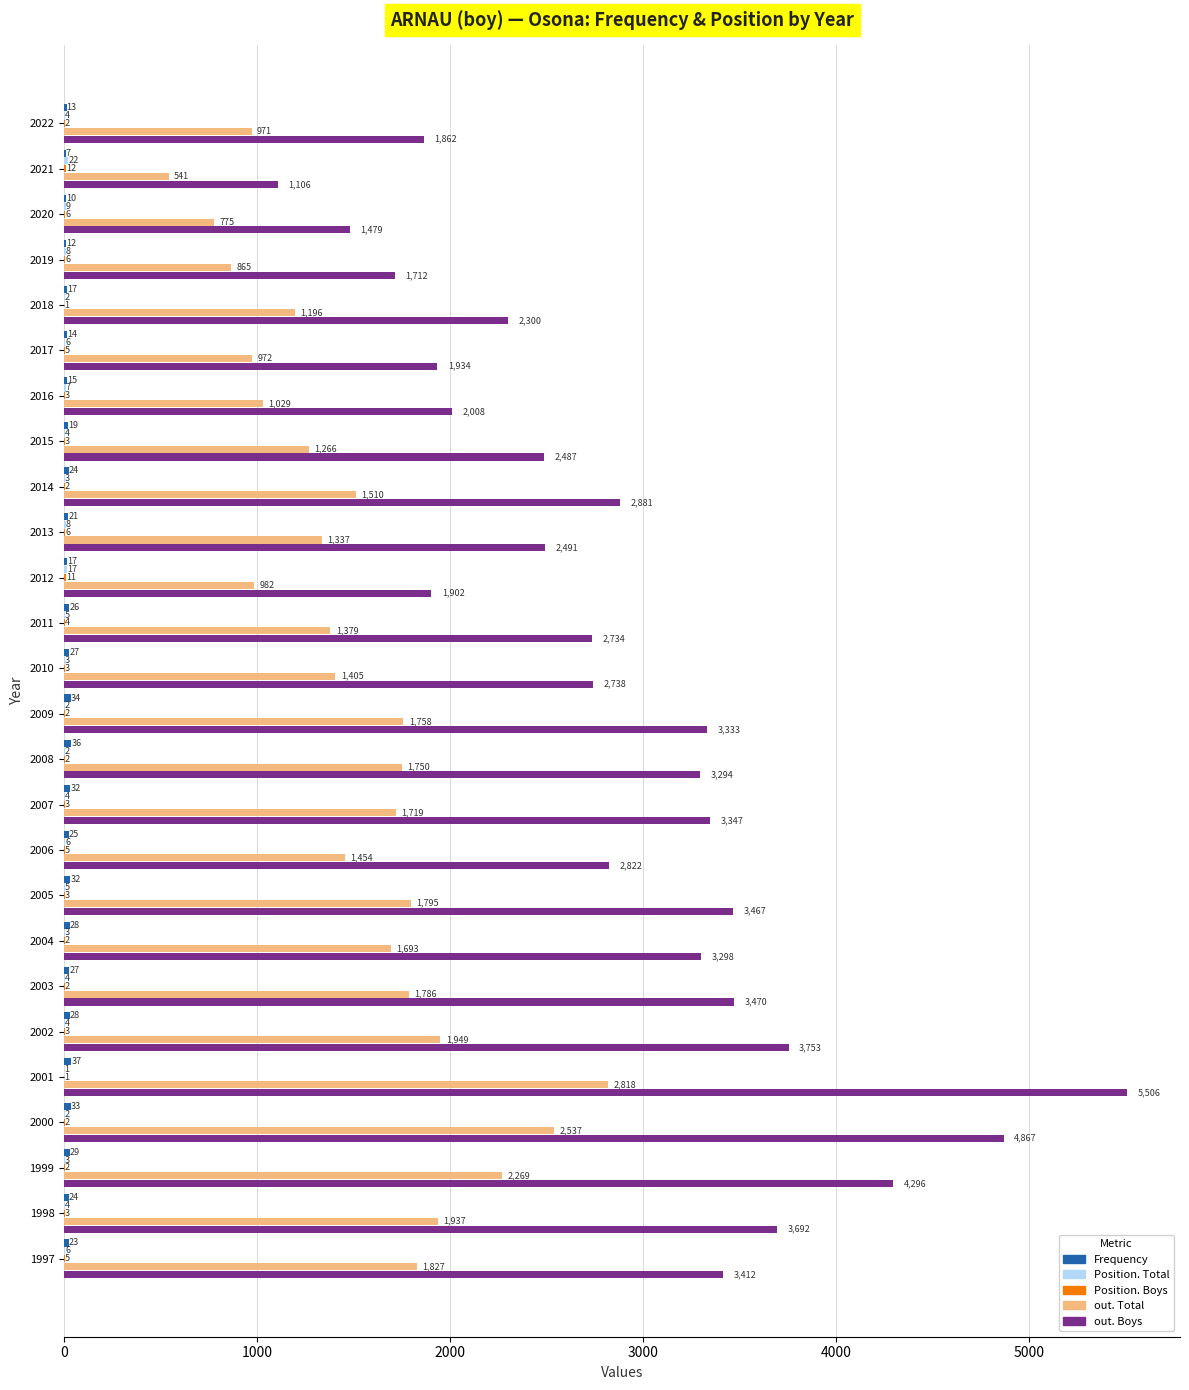

Which series changed the most between 2008 and 2002?

out. Boys